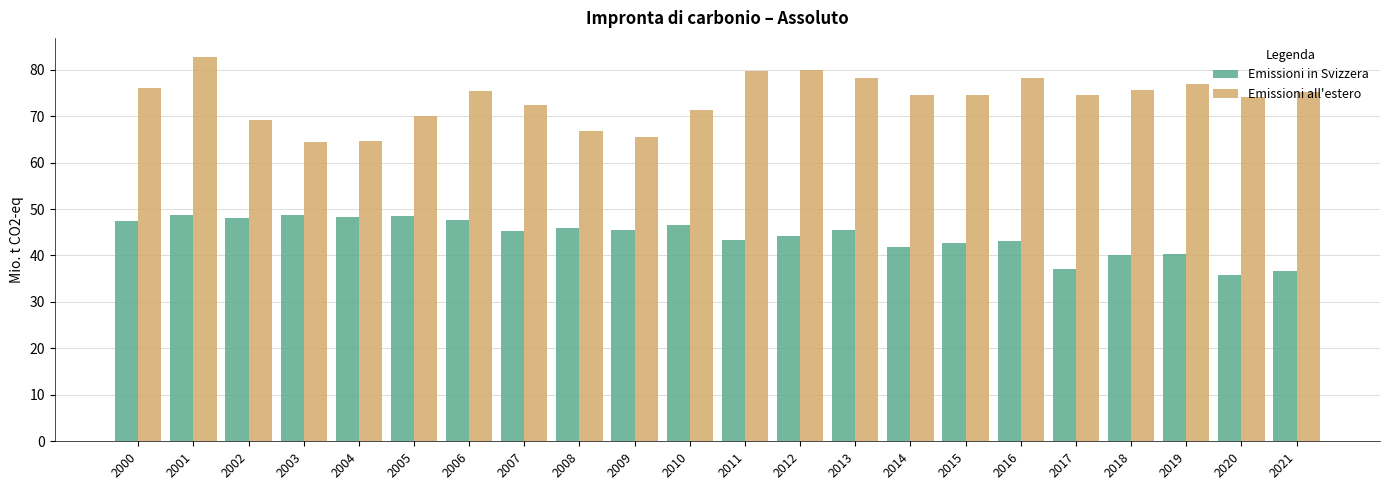

Are the bars grouped side by side (vs. stacked)?

Yes